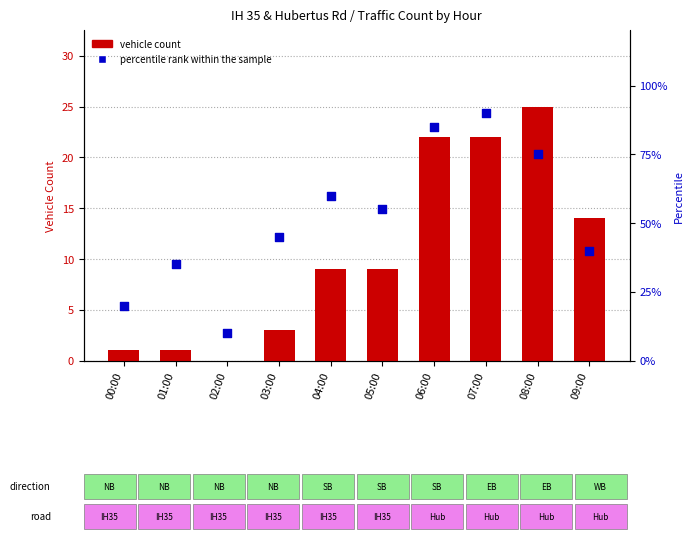

Which series has the largest total across all categories?

percentile rank within the sample